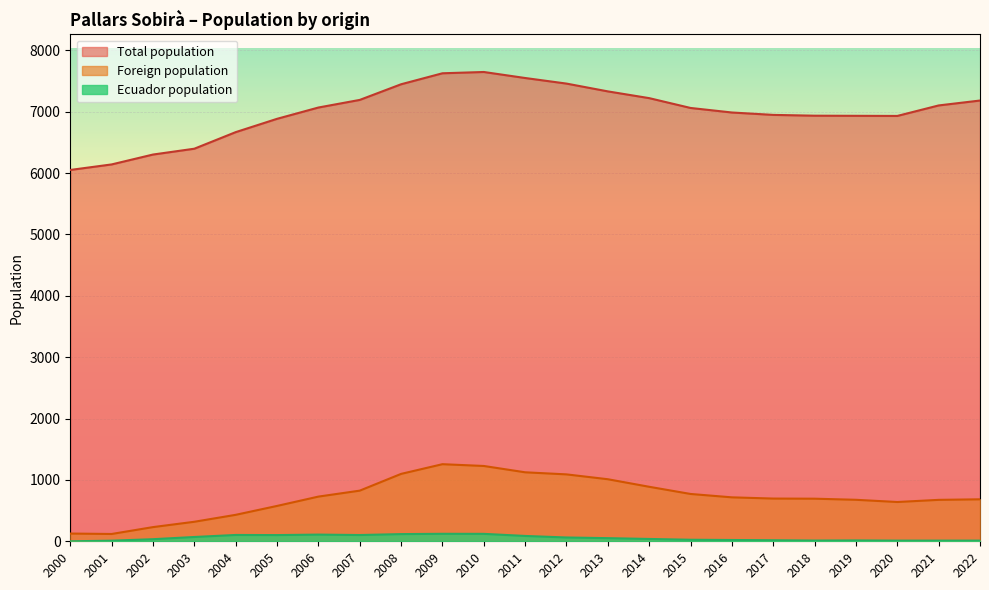

At how many categories does at least one series exceed 2352?

23